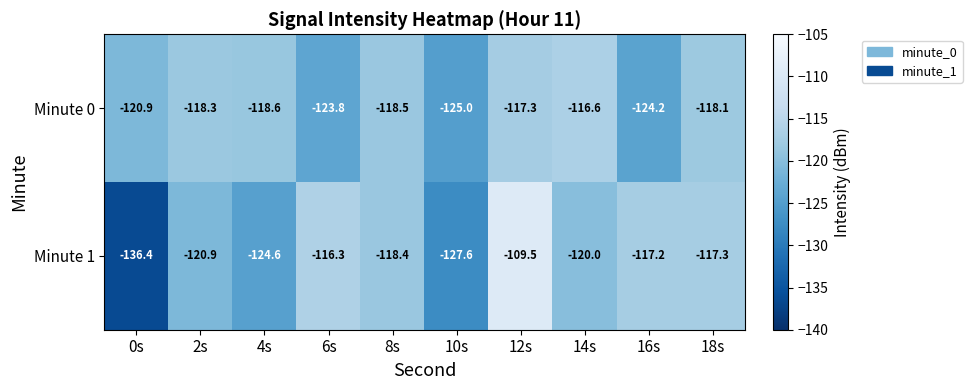

Where is Minute 0 nearest to the value -120?

0s